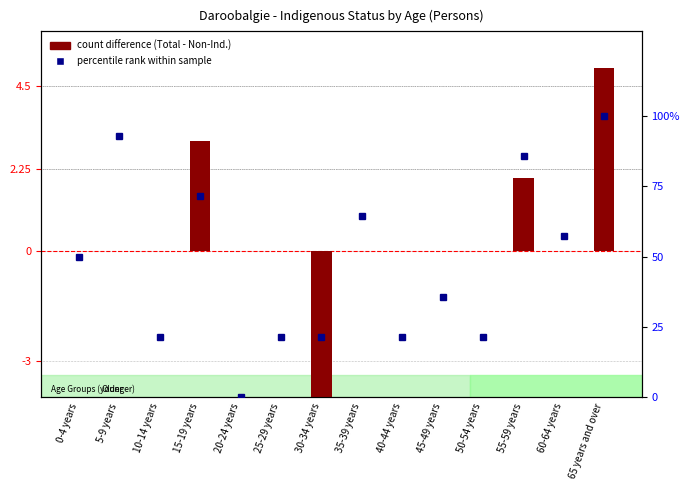

How many groups of bars are there?

14